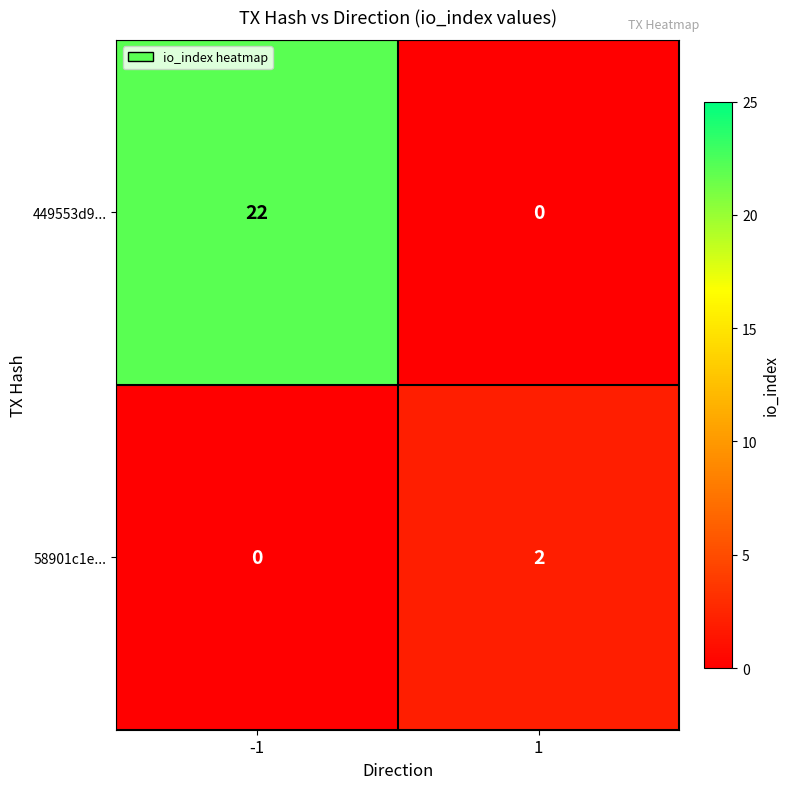

Rank the series by their maximum value, from highest to lowest.

449553d9..., 58901c1e...